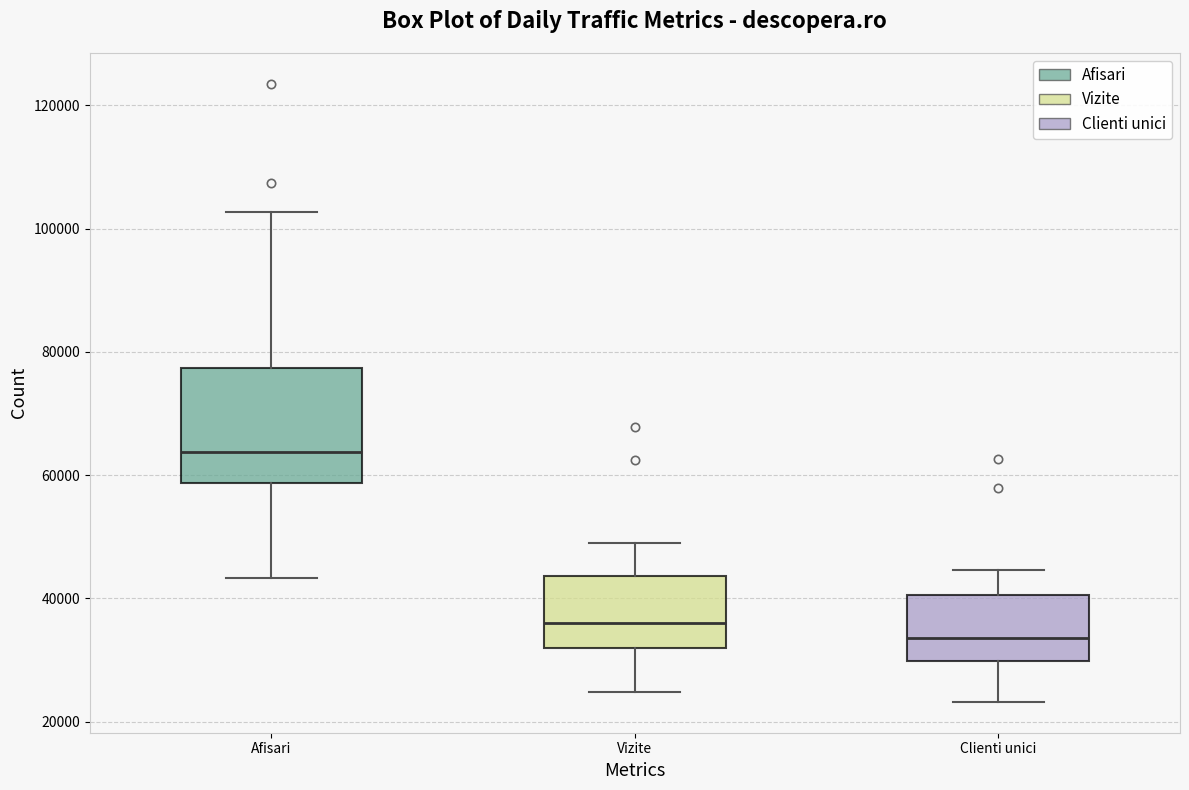

Reading left to right, read every box against the y-axis: the position of its median line, the range the box covers, and the ends of its whiskers. The values are not printed on the chart, so give them approximately, as read against the axis.

Afisari: median 64000, box 58000 to 78000, whiskers 44000 to 102000
Vizite: median 36000, box 32000 to 44000, whiskers 24000 to 48000
Clienti unici: median 34000, box 30000 to 40000, whiskers 24000 to 44000